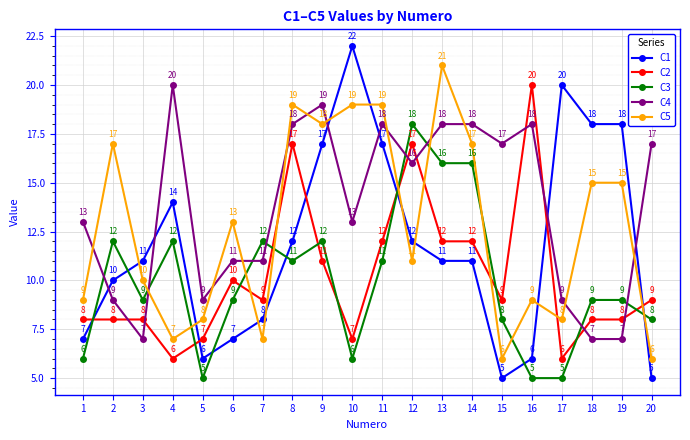

What is the approximate value of C2 at 11?

12